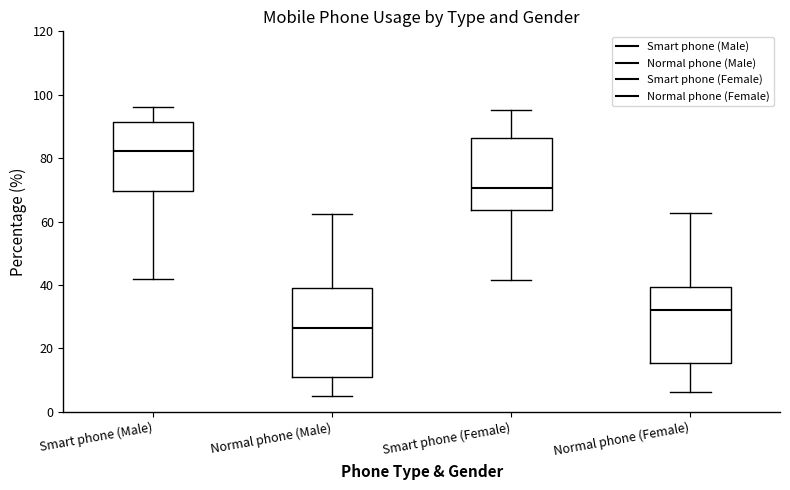

Where is the upper edge of the box for Smart phone (Male) on the y-axis? The values are not printed on the chart, so give them approximately, as read against the axis.

92